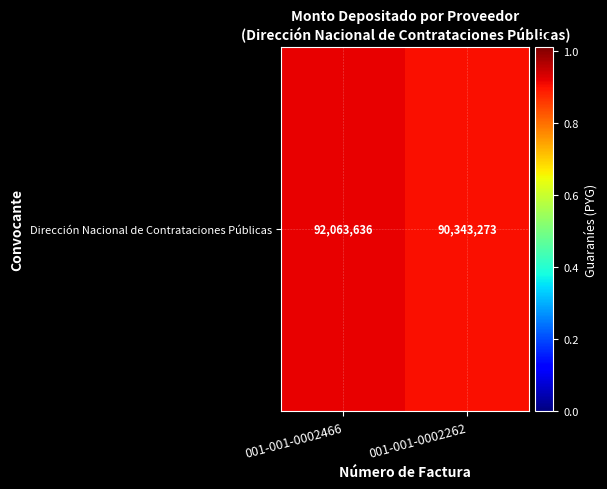

List the labels in order of value, smallest first.

001-001-0002262, 001-001-0002466